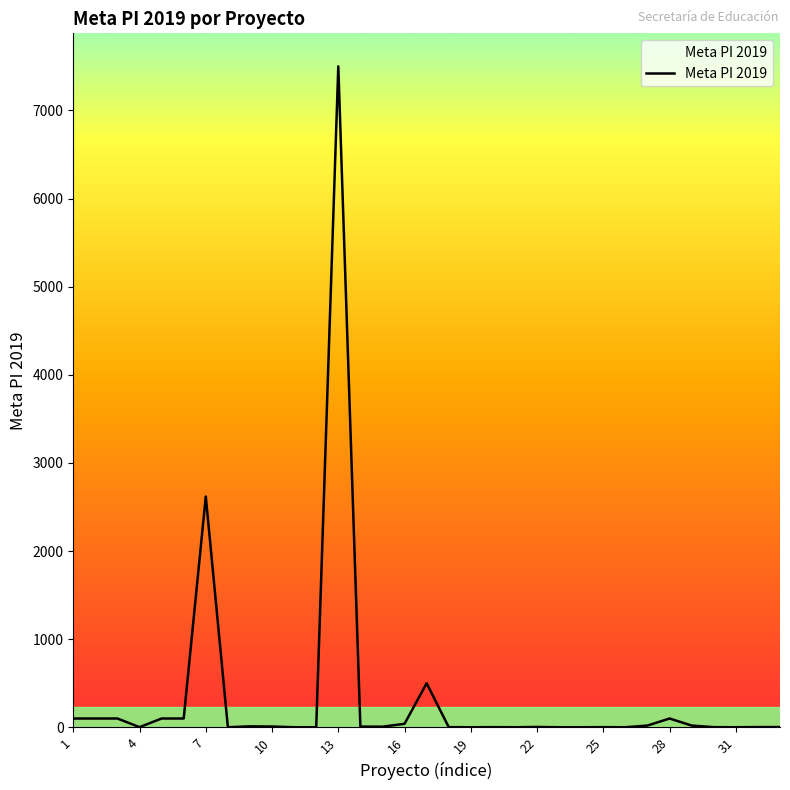

What is the maximum value shown in the chart?

7500